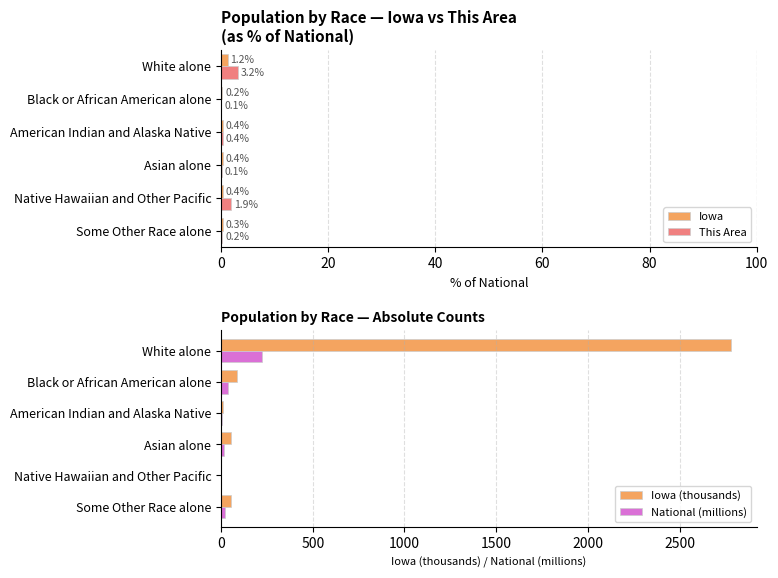

What is the lowest value of the Iowa (thousands) series?

2.0